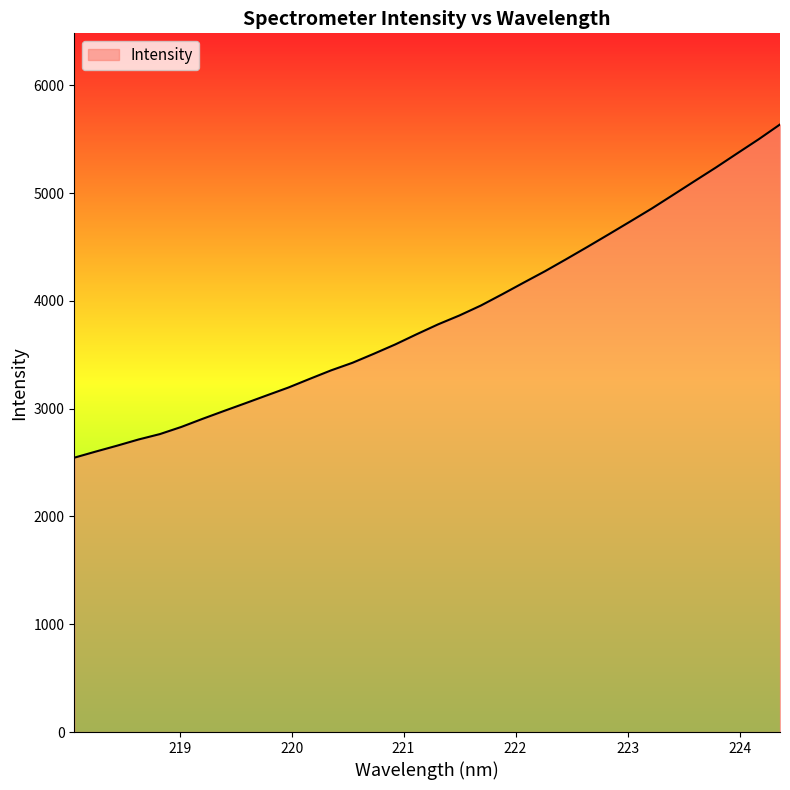

What is the greatest value displayed?

5637.2